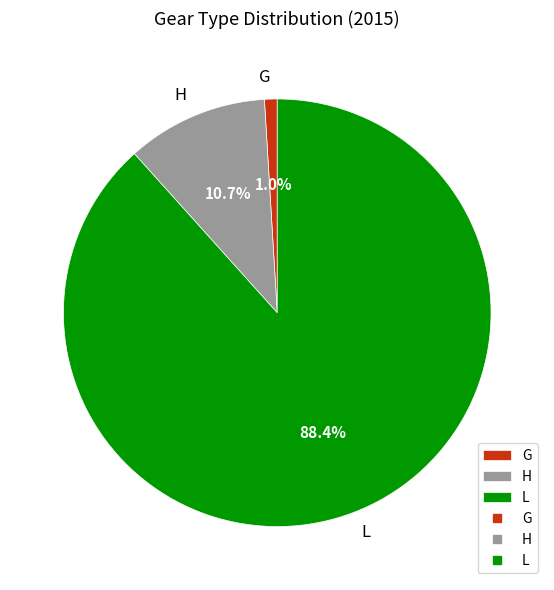

How many slices are in this pie chart?

3